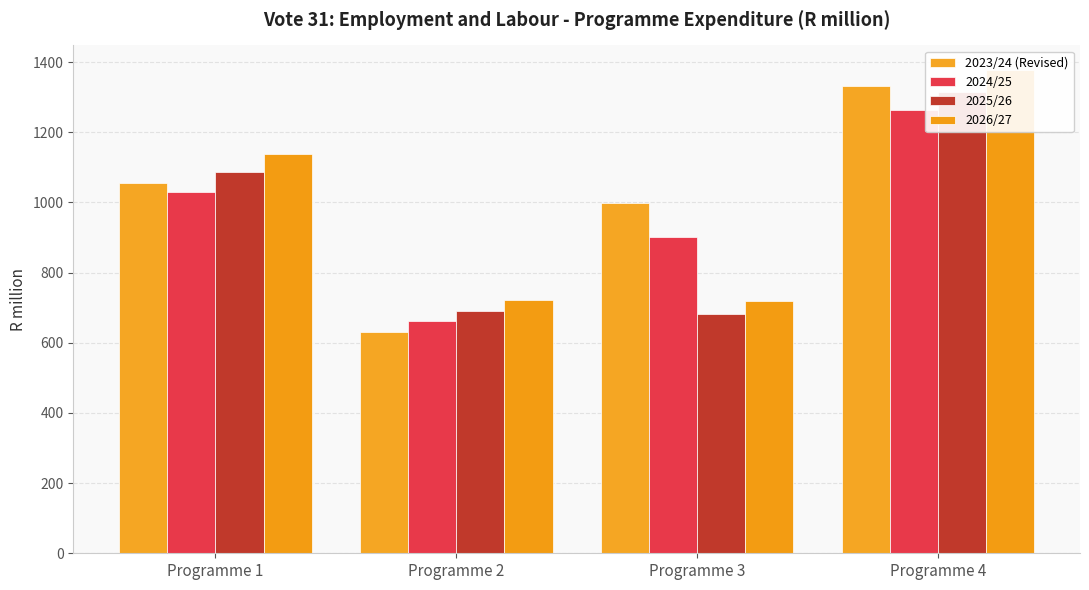

Between Programme 2 and Programme 3, which series saw the biggest shift?

2023/24 (Revised)